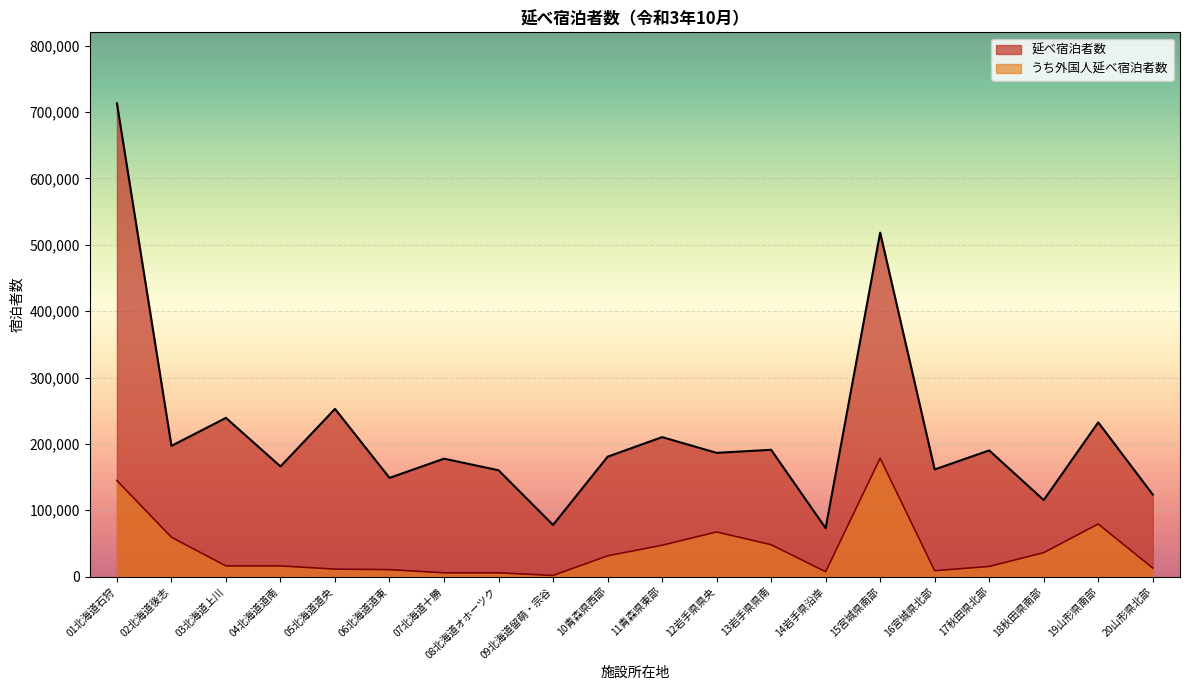

Where is 延べ宿泊者数 nearest to the value 393090?

15宮城県南部